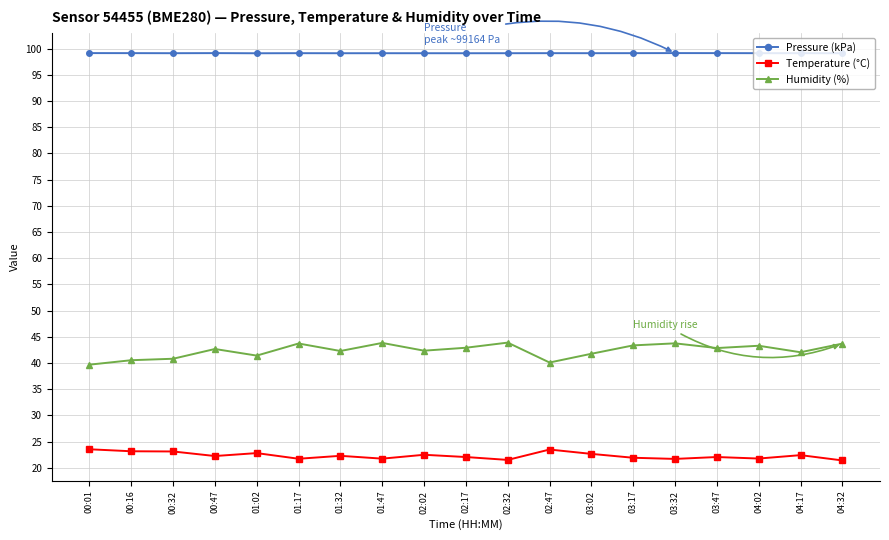

What is the difference between the second highest and second lowest values in the Humidity (%) series?

3.7